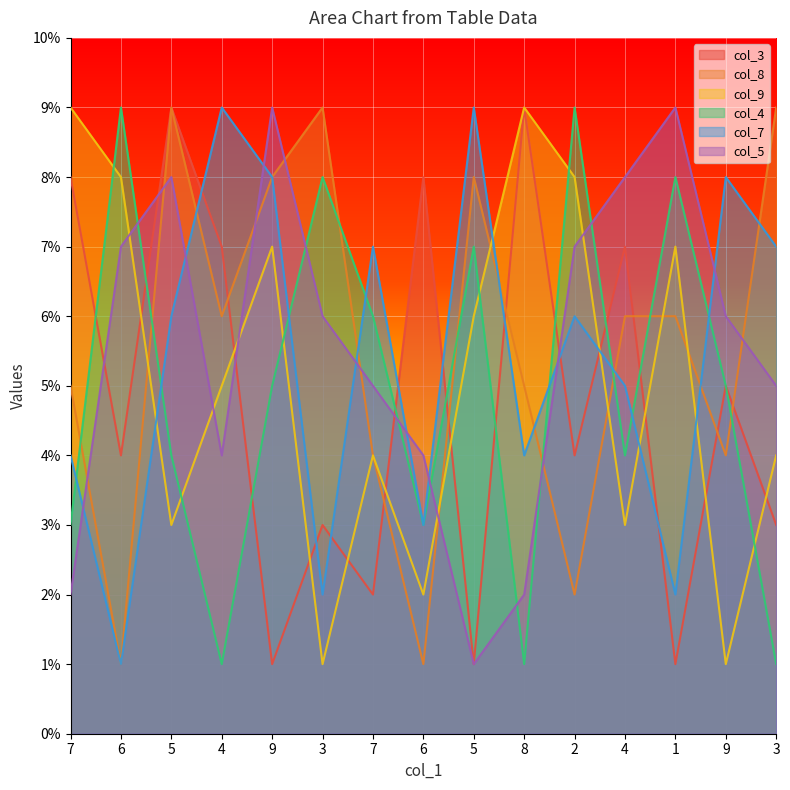

What is the difference between the maximum and minimum values in the col_7 series?

8